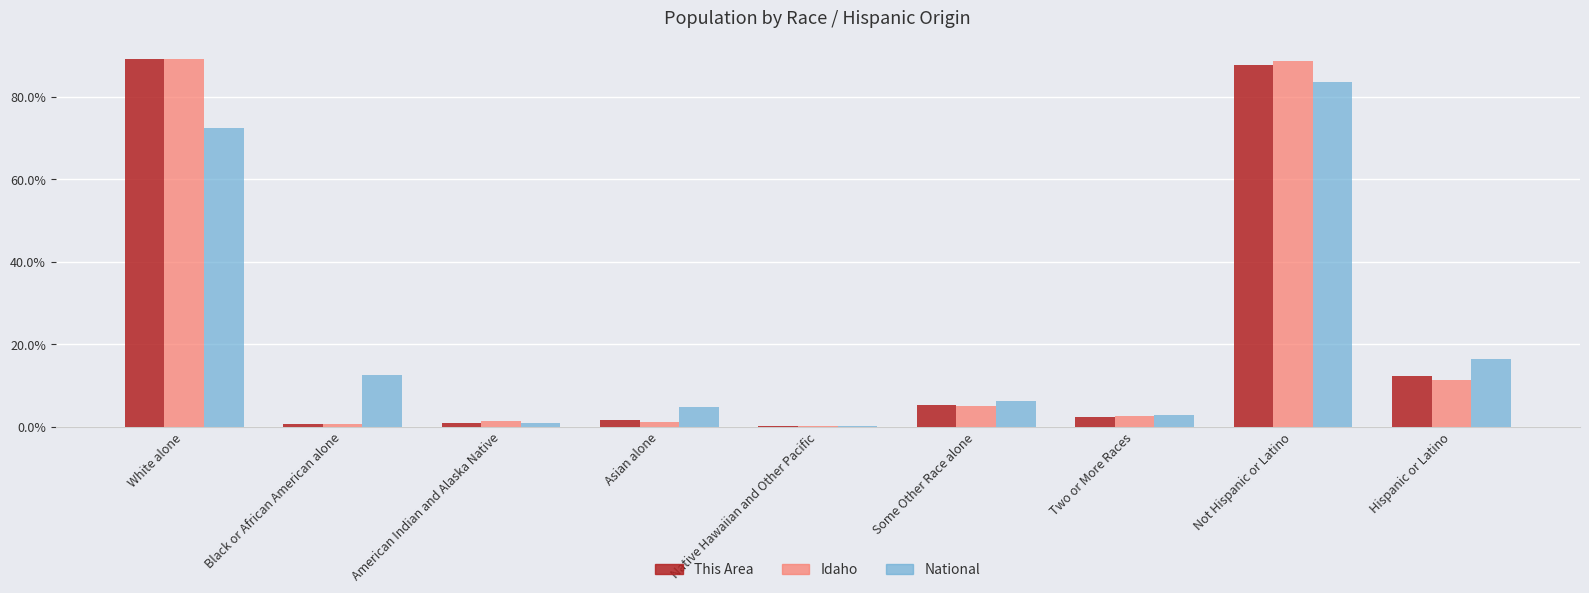

At which label is Idaho closest to 44?

Hispanic or Latino